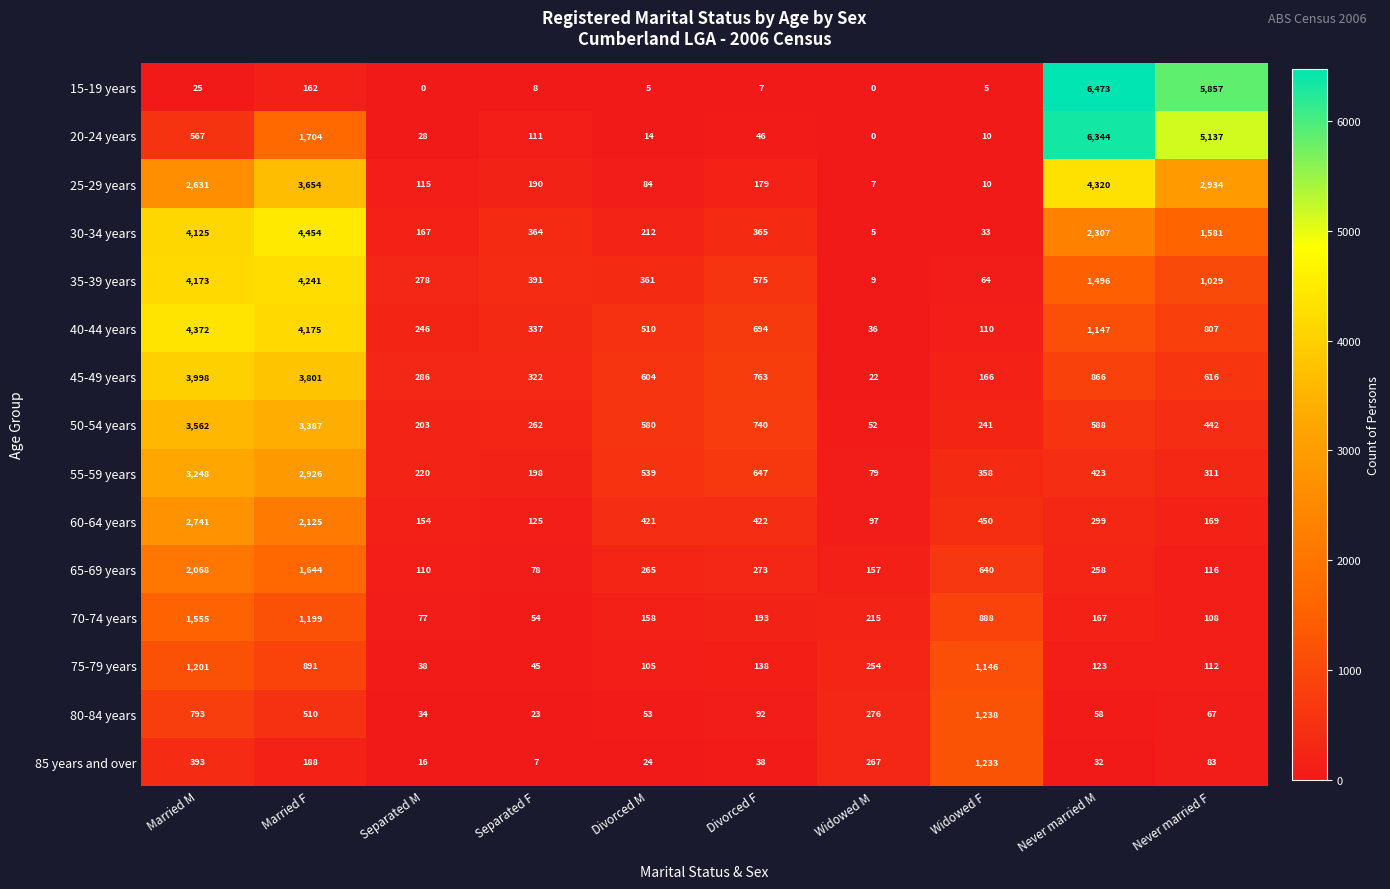

Which category has the highest value in the 75-79 years series?

Married M